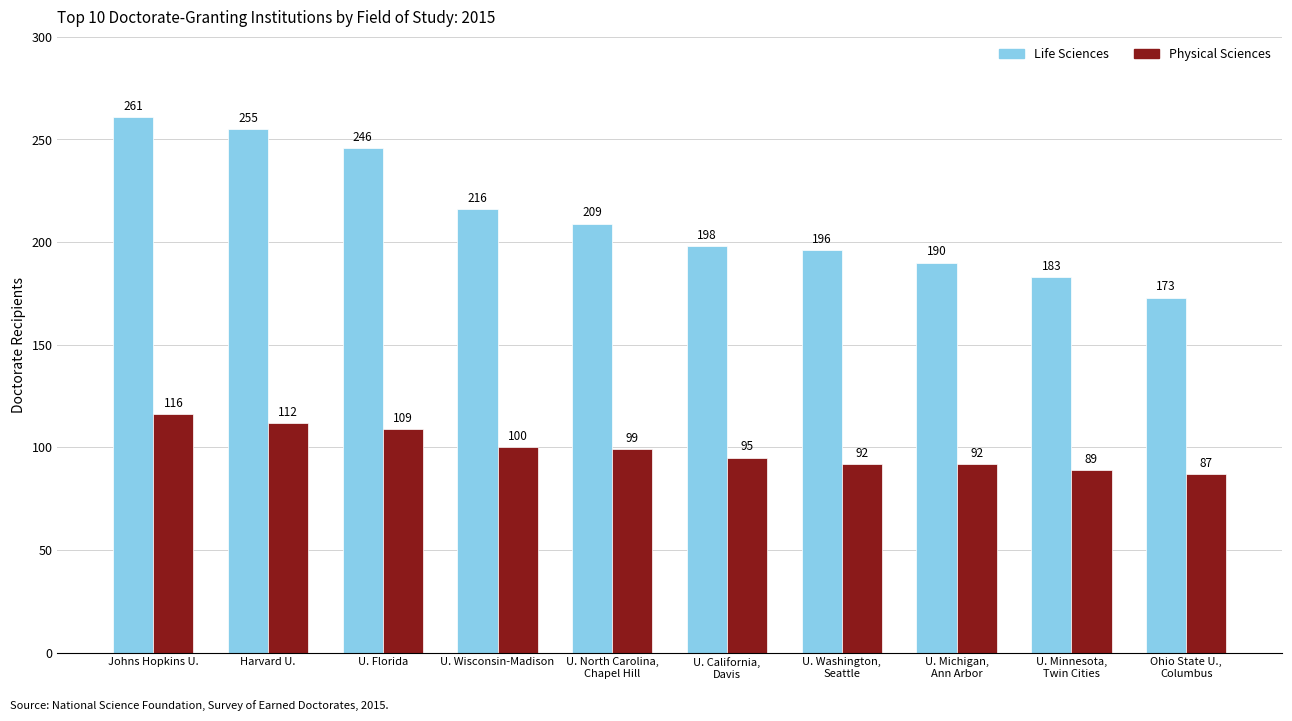

What is the spread (max minus min) of values at U. Florida?

137